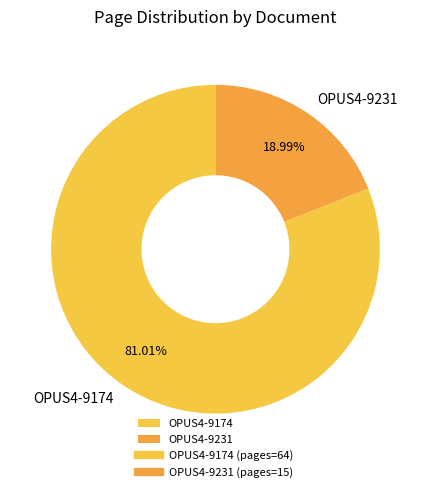

To the nearest percent, what percentage of the pie is OPUS4-9174?

81%